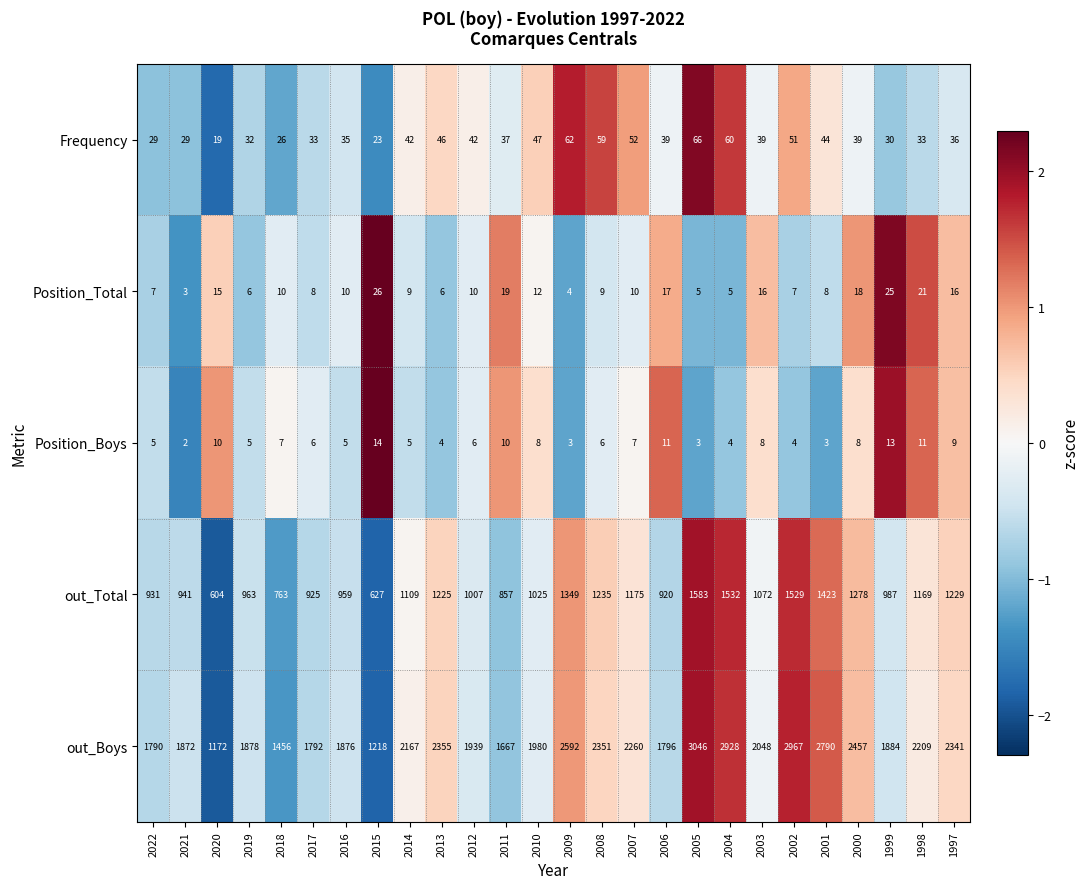

True or false: out_Total has a value of 1278 at 2000.

True